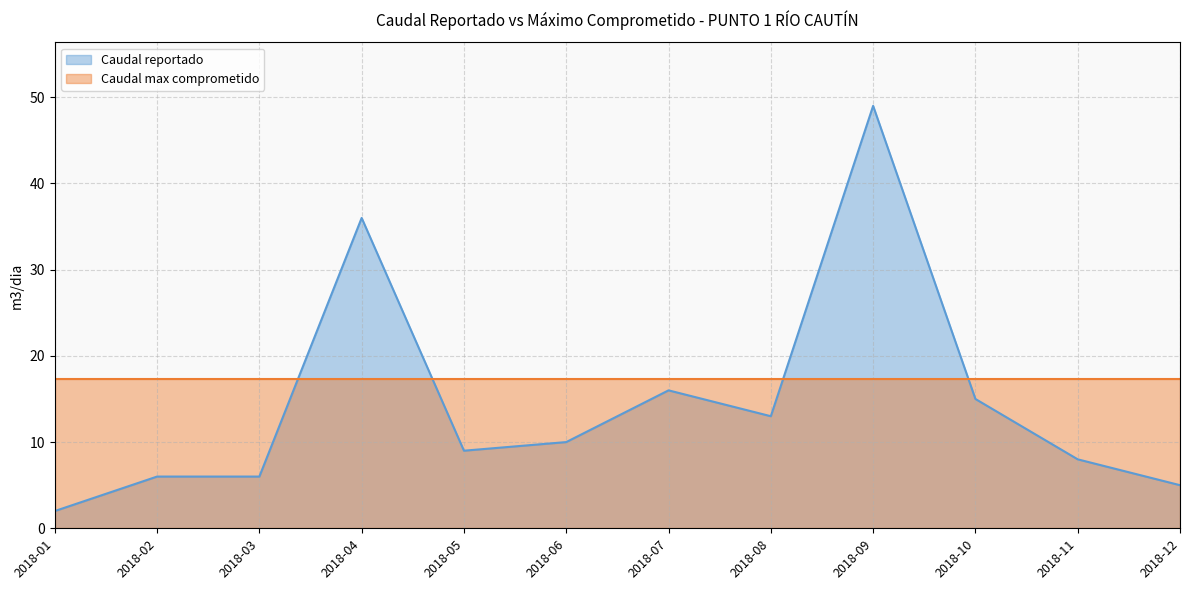

Reading right to left, what are all the values shown in this chart?

5	8	15	49	13	16	10	9	36	6	6	2